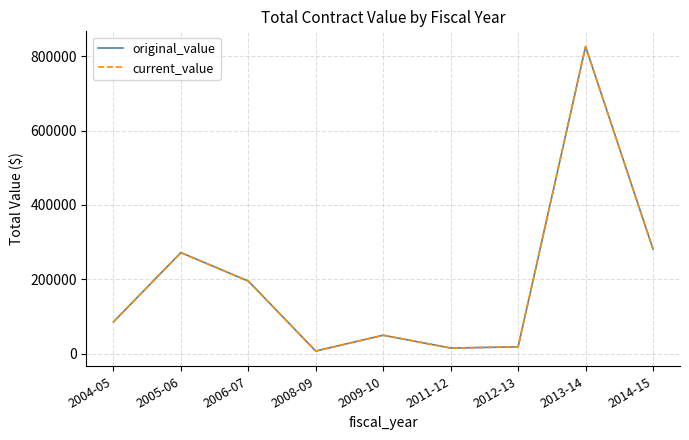

Does the chart display data point markers on the line(s)?

No